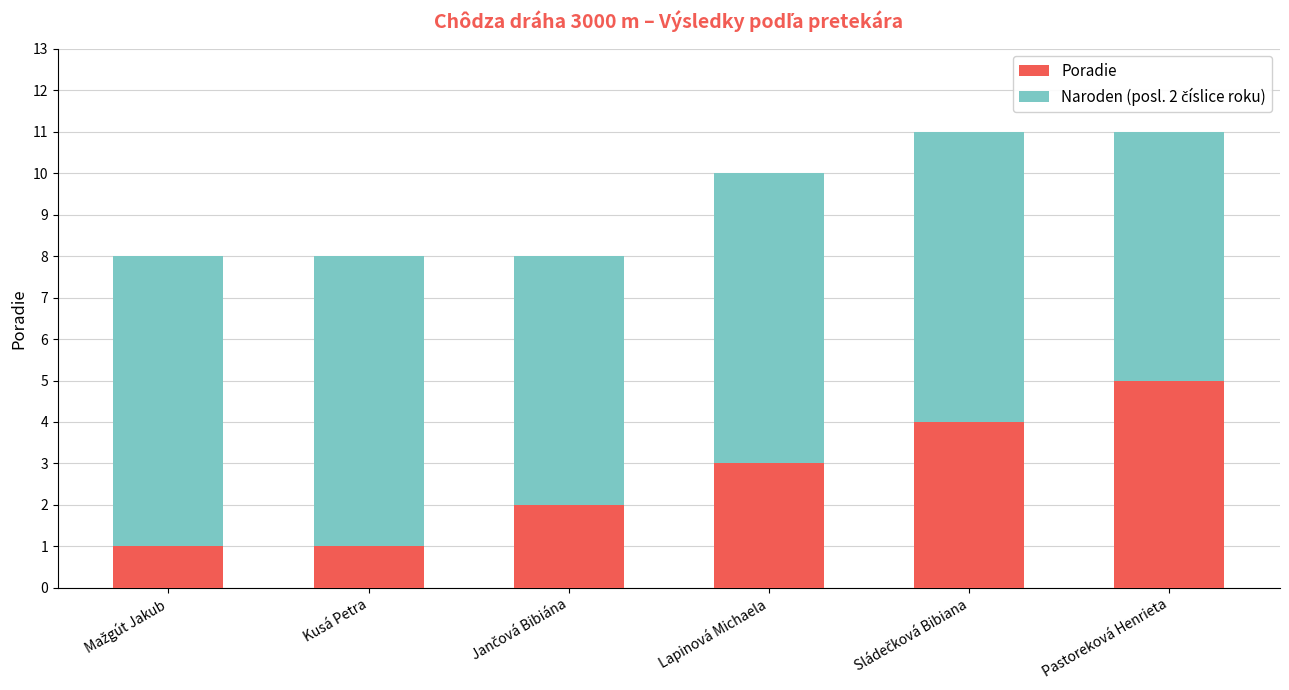

What is the difference between the maximum and minimum values in the Poradie series?

4